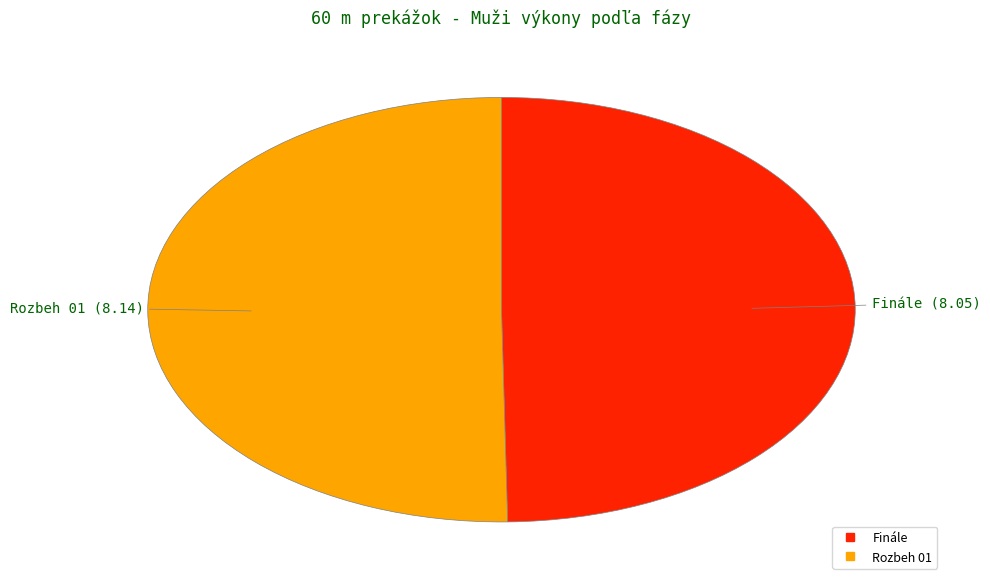

Combined, do Finále and Rozbeh 01 account for over 50%?

Yes